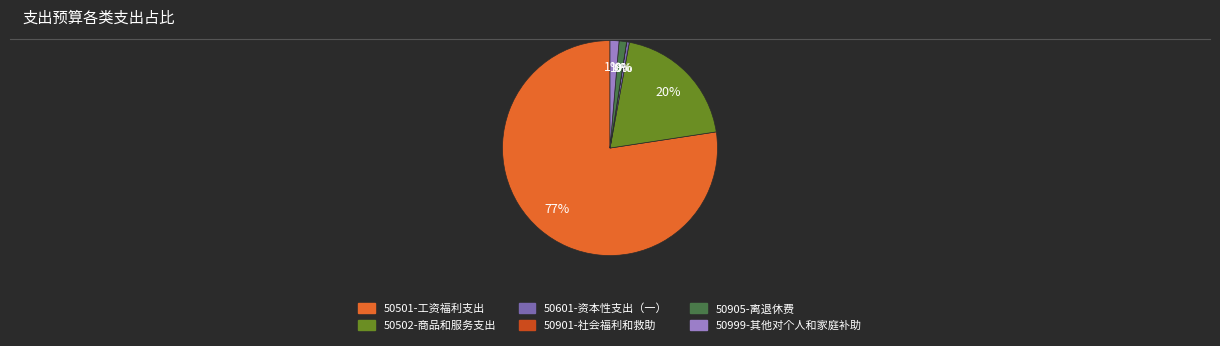

What is the largest slice in the pie chart?

50501-工资福利支出